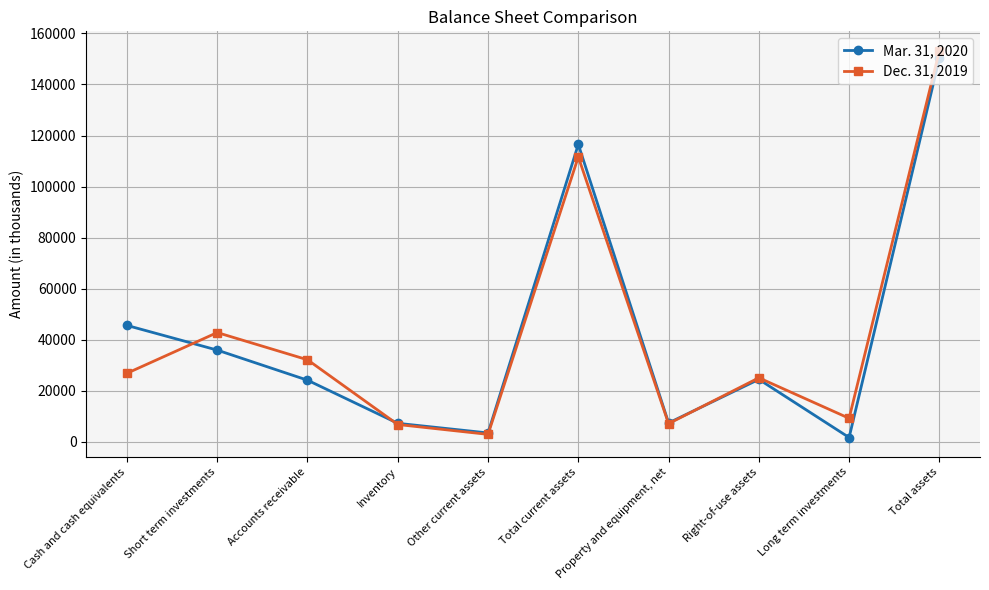

At which category is the sum across all series the highest?

Total assets